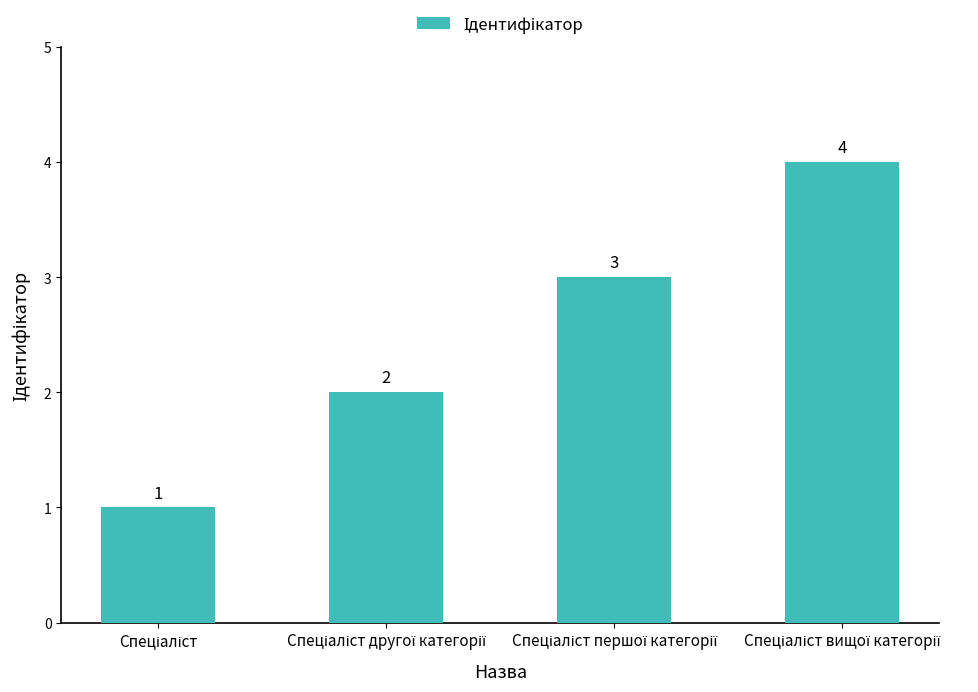

What is the sum of all values?

10